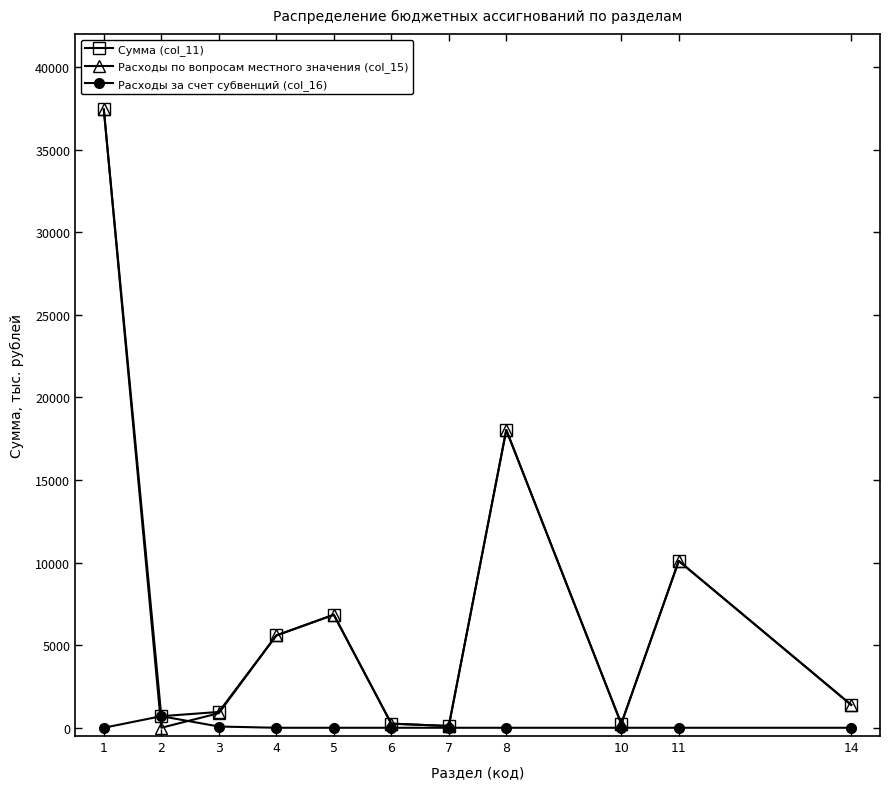

How many values in the Расходы по вопросам местного значения (col_15) series are below 1383?

5